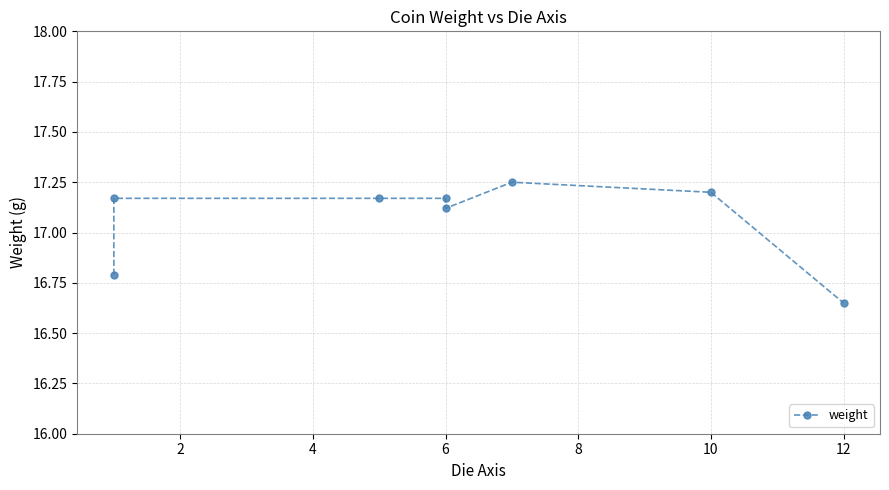

Does the chart display data point markers on the line(s)?

Yes